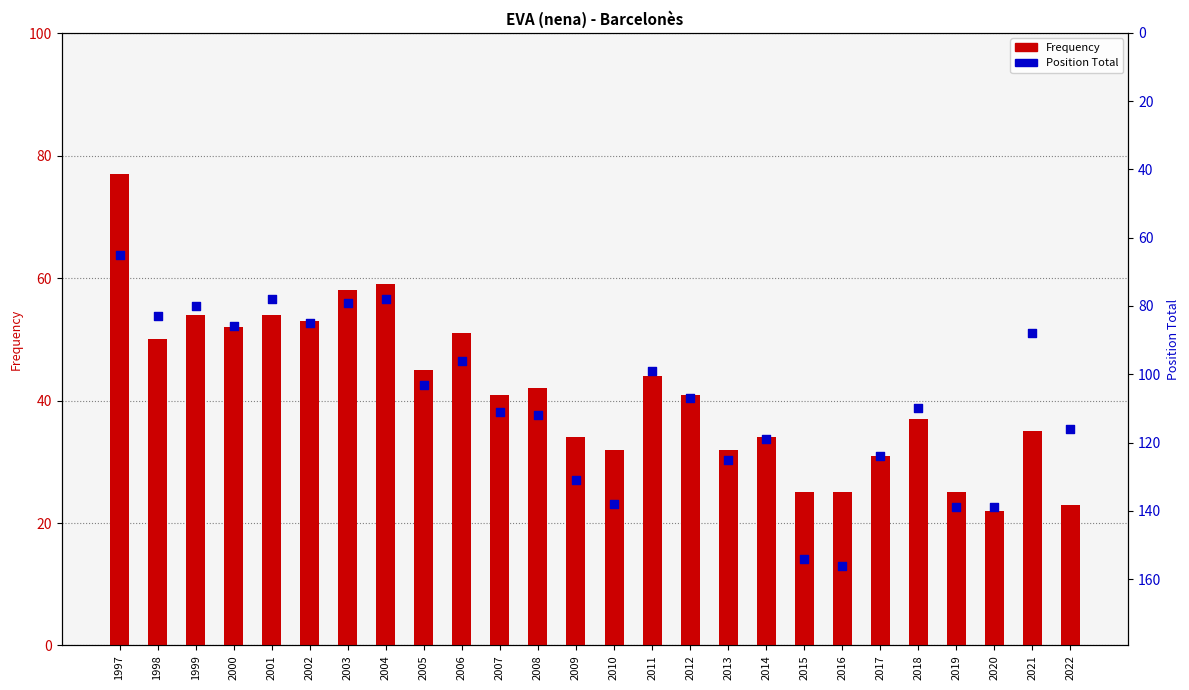

What are all the series names shown in the legend?

Frequency, Position Total